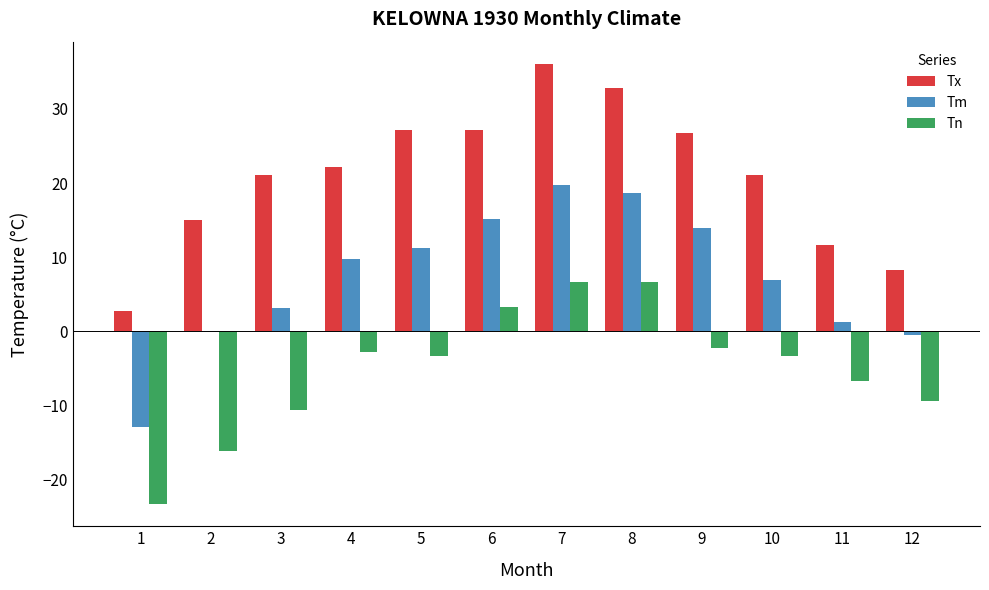

Is it true that Tx equals 8.3 at 12?

True